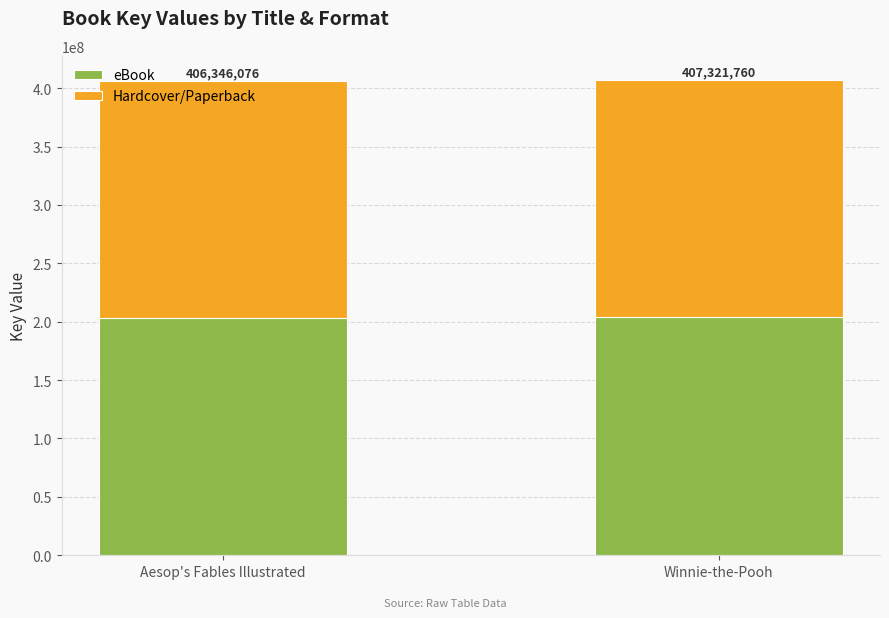

What is the value of the eBook bar at the 2nd from the left?

203660880